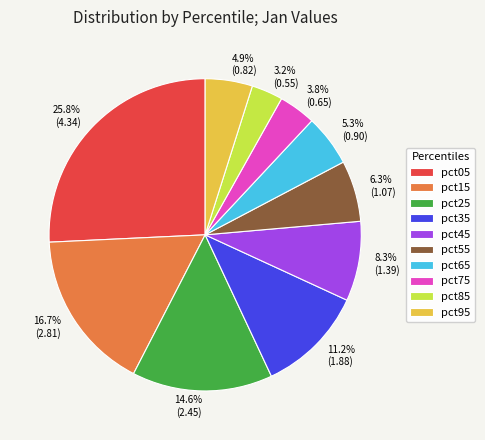

How many slices are in this pie chart?

10